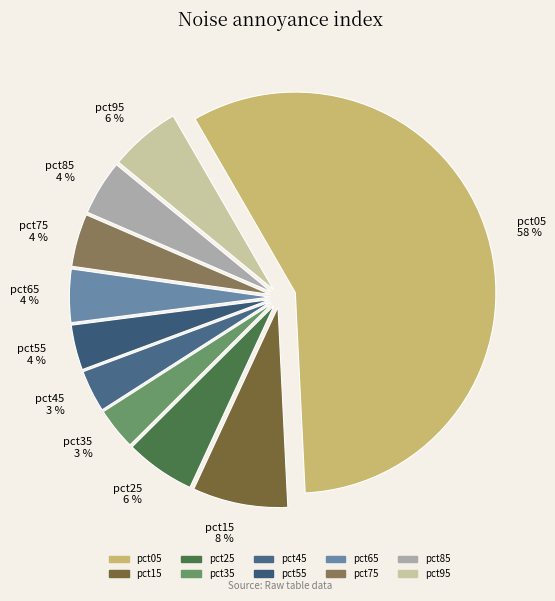

Is the sum of pct35 and pct65 greater than half?

No